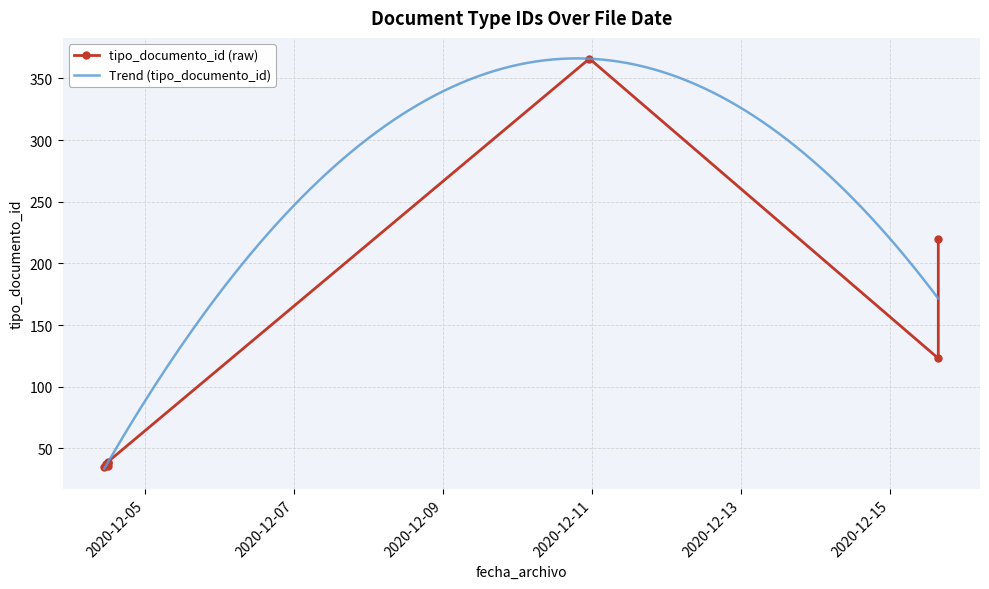

What is the label of the 6th point from the left?

2020-12-04 12:01:17